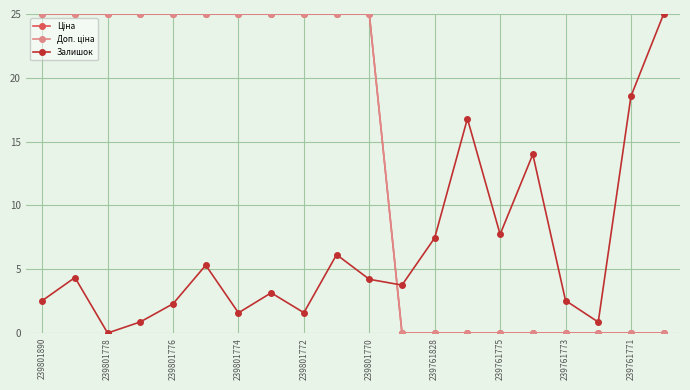

Does the chart have visible grid lines?

Yes